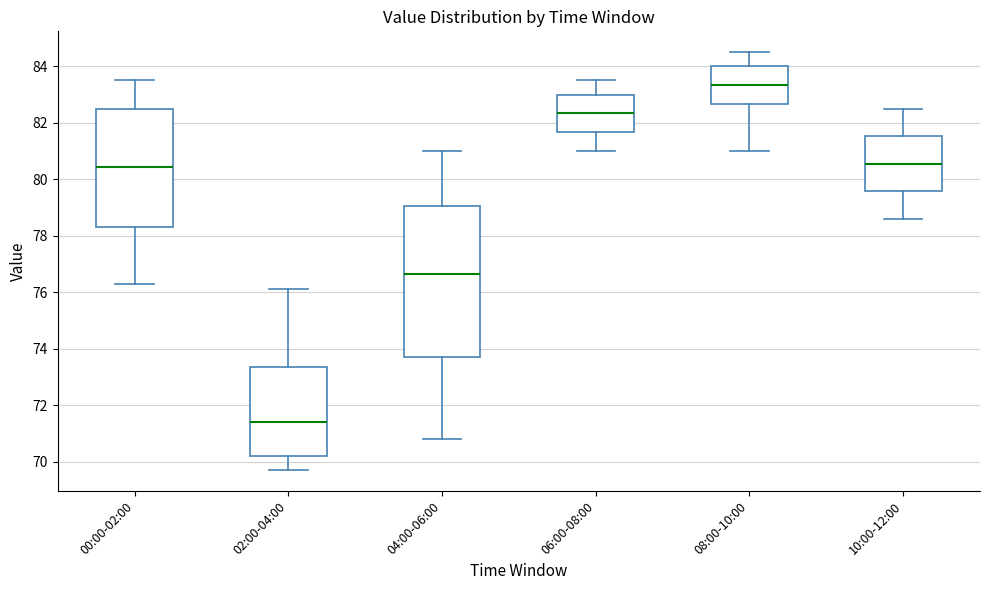

Reading left to right, read every box against the y-axis: the position of its median line, the range the box covers, and the ends of its whiskers. The values are not printed on the chart, so give them approximately, as read against the axis.

00:00-02:00: median 80.4, box 78.4 to 82.6, whiskers 76.4 to 83.6
02:00-04:00: median 71.4, box 70.2 to 73.4, whiskers 69.8 to 76.2
04:00-06:00: median 76.6, box 73.8 to 79.0, whiskers 70.8 to 81.0
06:00-08:00: median 82.4, box 81.6 to 83.0, whiskers 81.0 to 83.6
08:00-10:00: median 83.4, box 82.6 to 84.0, whiskers 81.0 to 84.6
10:00-12:00: median 80.6, box 79.6 to 81.6, whiskers 78.6 to 82.6